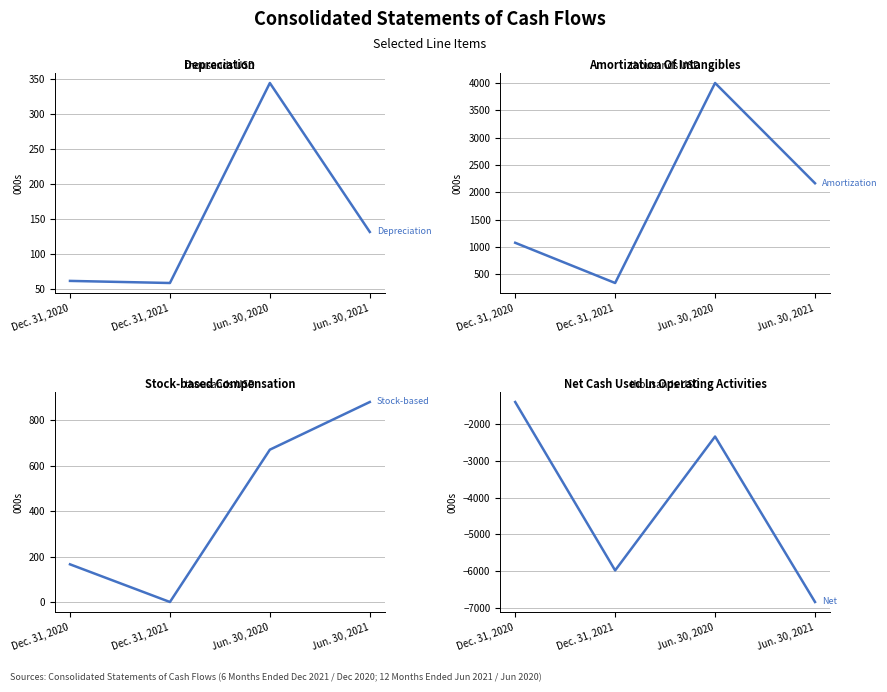

At Dec. 31, 2021, list the series in order from smallest to largest.

Net Cash Used In Operating Activities, Stock-based Compensation On Options, Depreciation, Amortization Of Intangibles